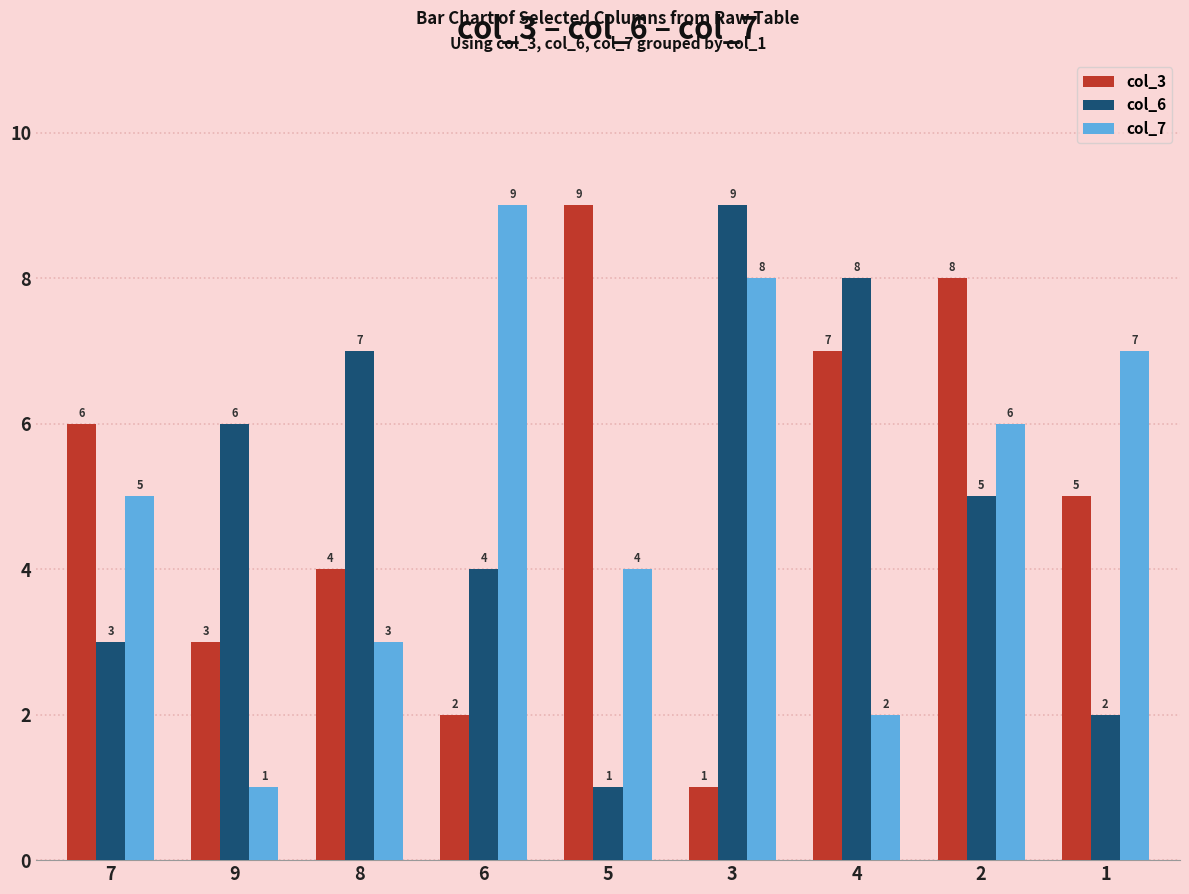

Is it true that col_7 equals 4 at 5?

True